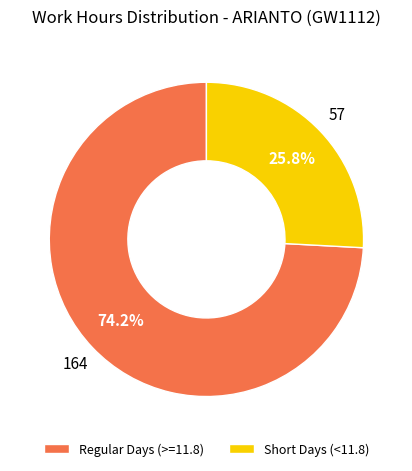

Which slice is the smallest?

Short Days (<11.8)